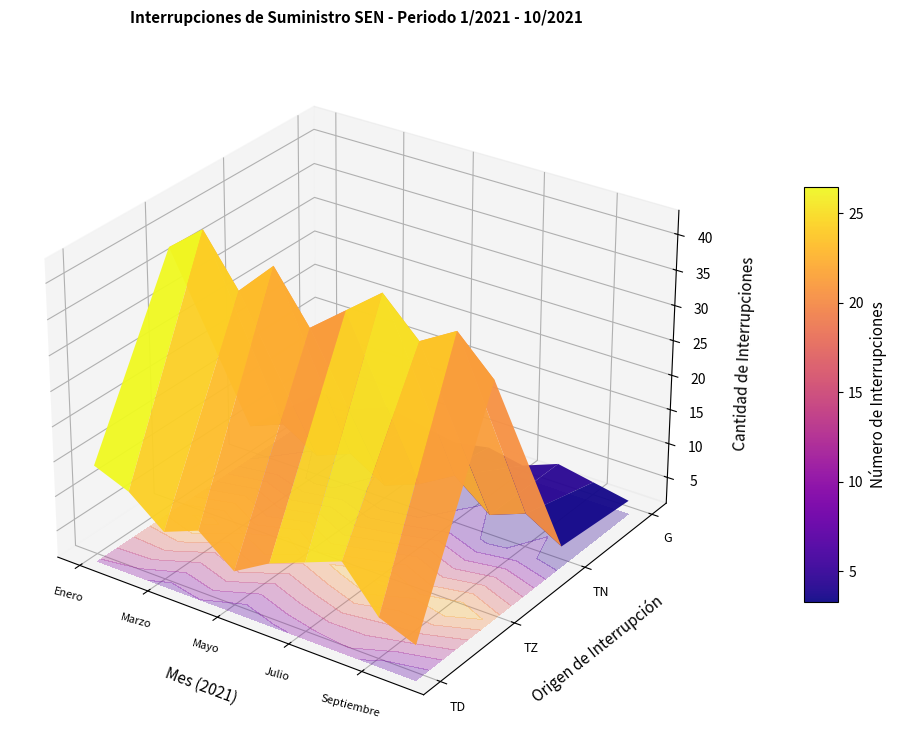

What is the difference between the second highest and minimum values in the G series?

2